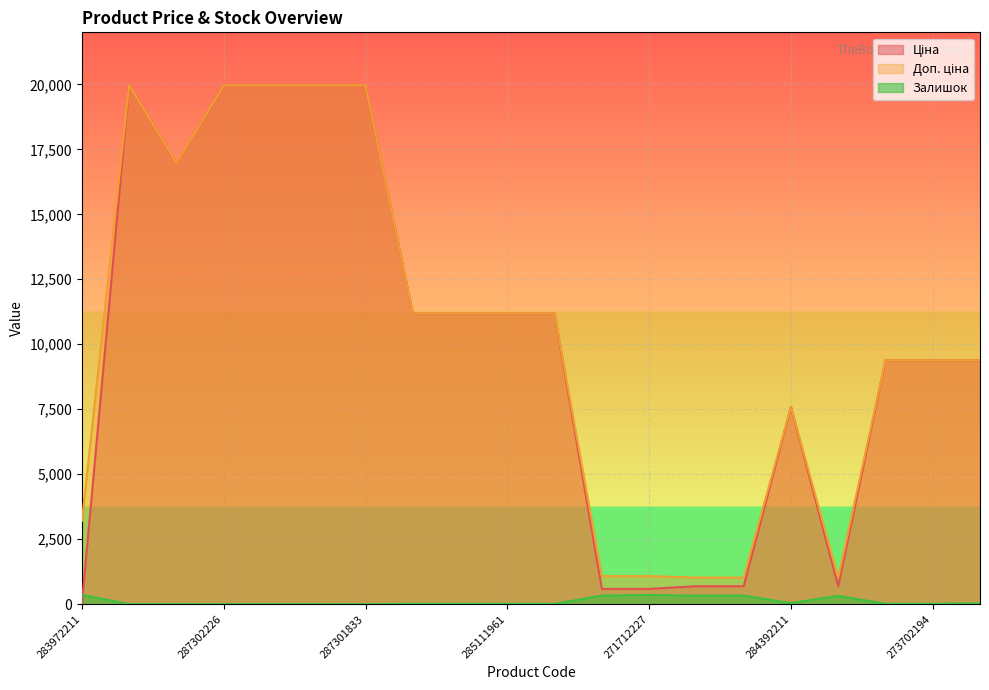

Where is Залишок nearest to the value 180?

284392211